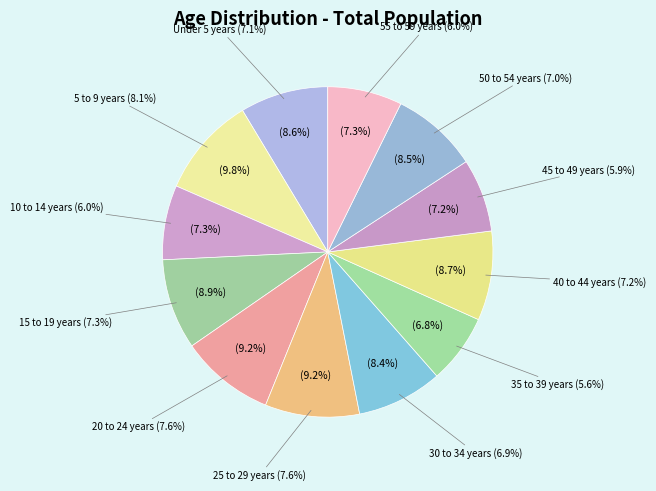

Is there a majority slice in this chart?

No